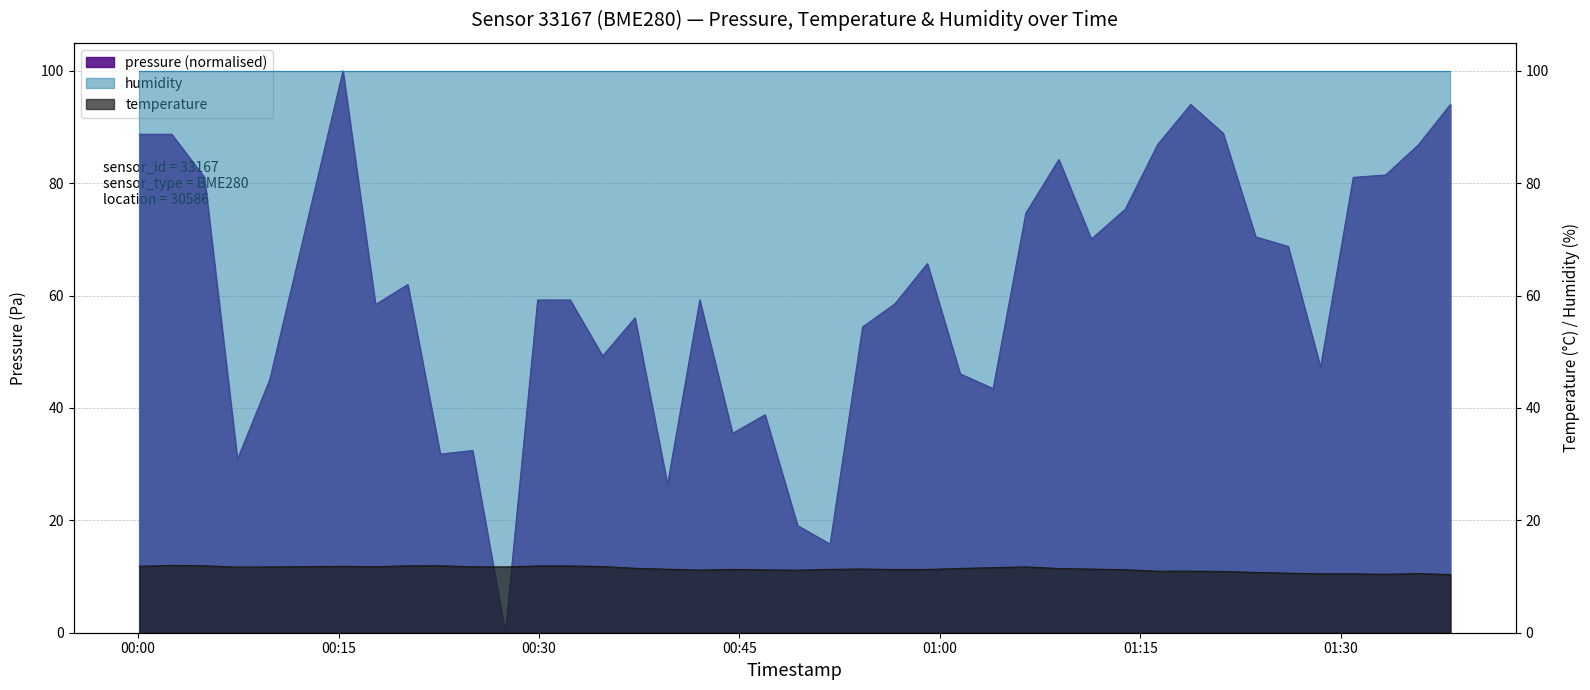

Does the chart display data point markers on the line(s)?

No